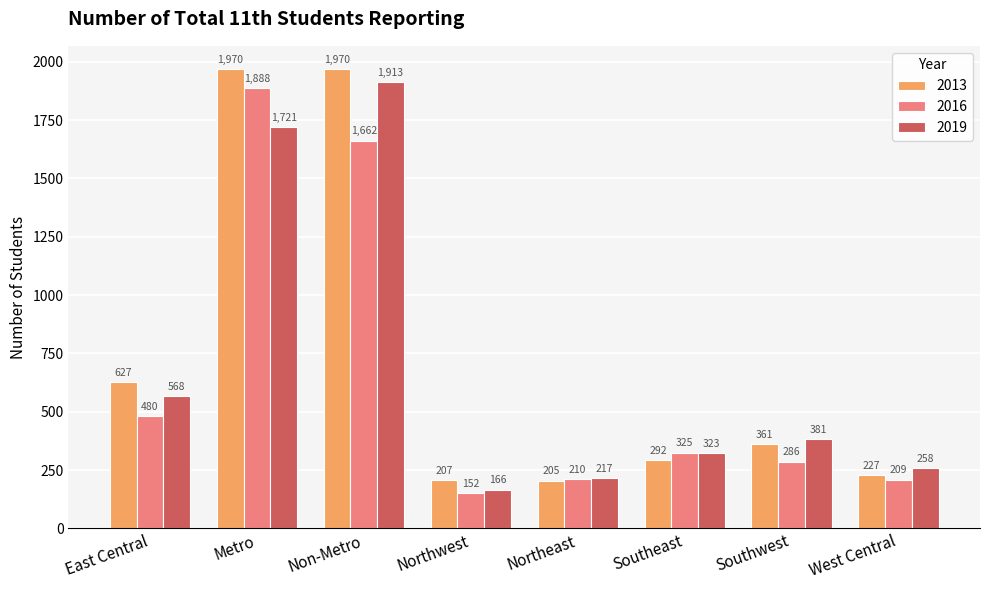

What is the difference between the 2019 values at Southwest and Southeast?

58